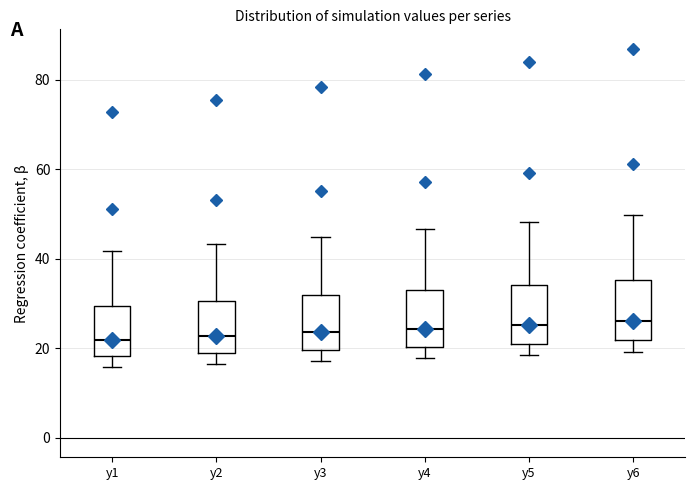

Reading left to right, read every box against the y-axis: the position of its median line, the range the box covers, and the ends of its whiskers. The values are not printed on the chart, so give them approximately, as read against the axis.

y1: median 22, box 18 to 30, whiskers 16 to 42
y2: median 22, box 18 to 30, whiskers 16 to 44
y3: median 24, box 20 to 32, whiskers 18 to 44
y4: median 24, box 20 to 32, whiskers 18 to 46
y5: median 26, box 22 to 34, whiskers 18 to 48
y6: median 26, box 22 to 36, whiskers 20 to 50